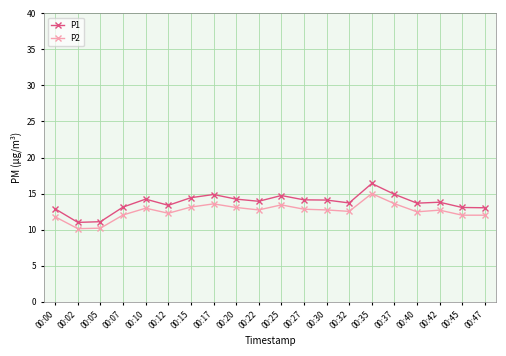

What is the value of the P1 point at the 18th from the left?

13.8